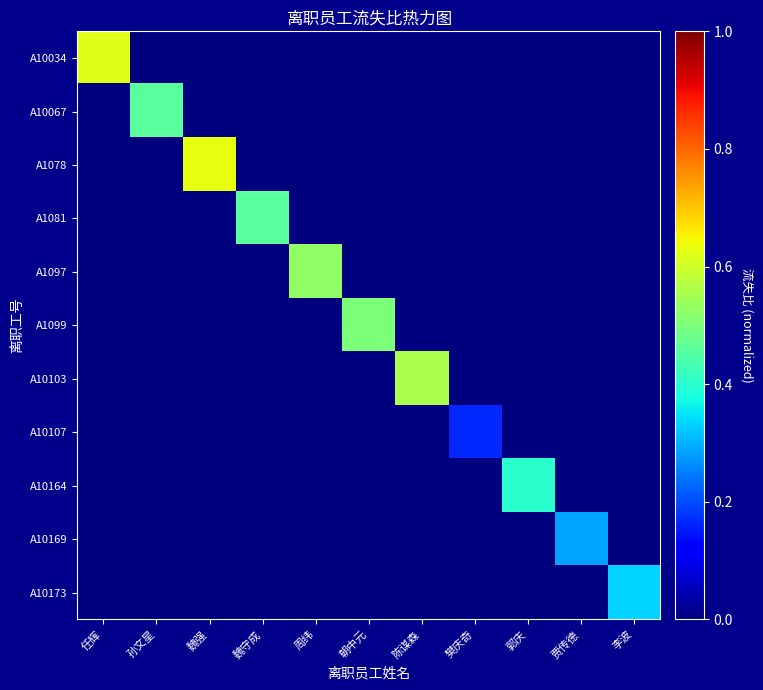

At how many categories does at least one series exceed 0?

11